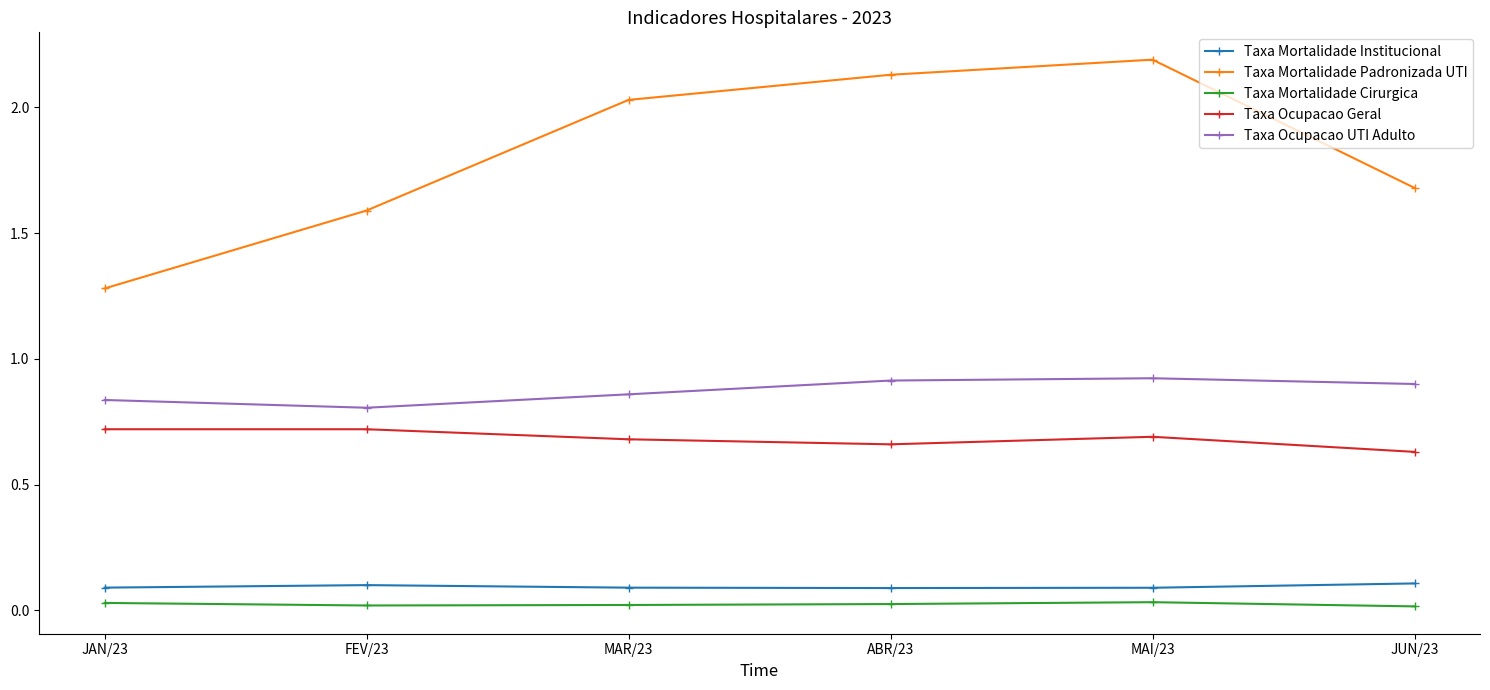

What is the maximum value shown in the chart?

2.2